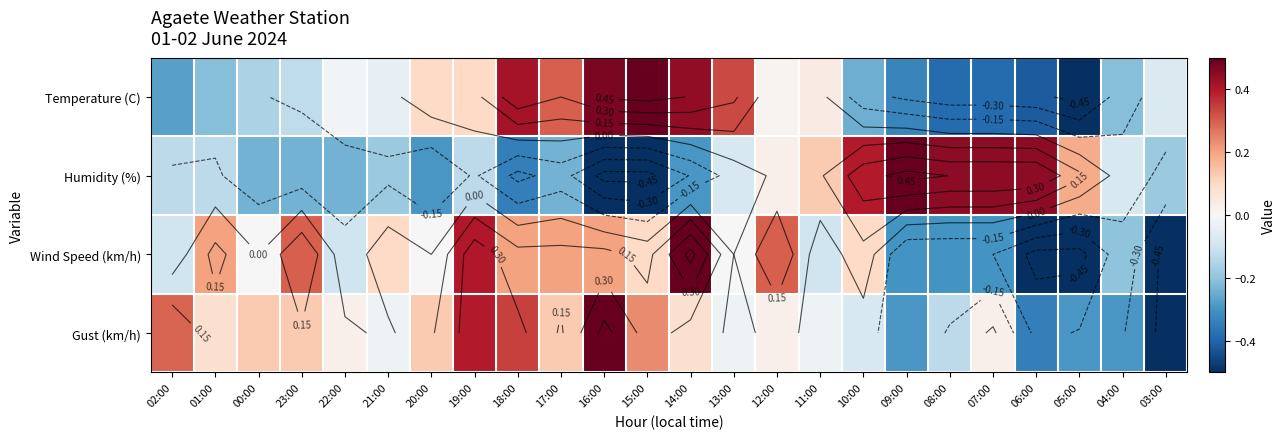

Rank the categories by Wind Speed (km/h) value from highest to lowest.

14:00, 19:00, 23:00, 12:00, 01:00, 18:00, 17:00, 16:00, 21:00, 15:00, 10:00, 00:00, 20:00, 13:00, 02:00, 22:00, 11:00, 04:00, 09:00, 08:00, 07:00, 06:00, 05:00, 03:00